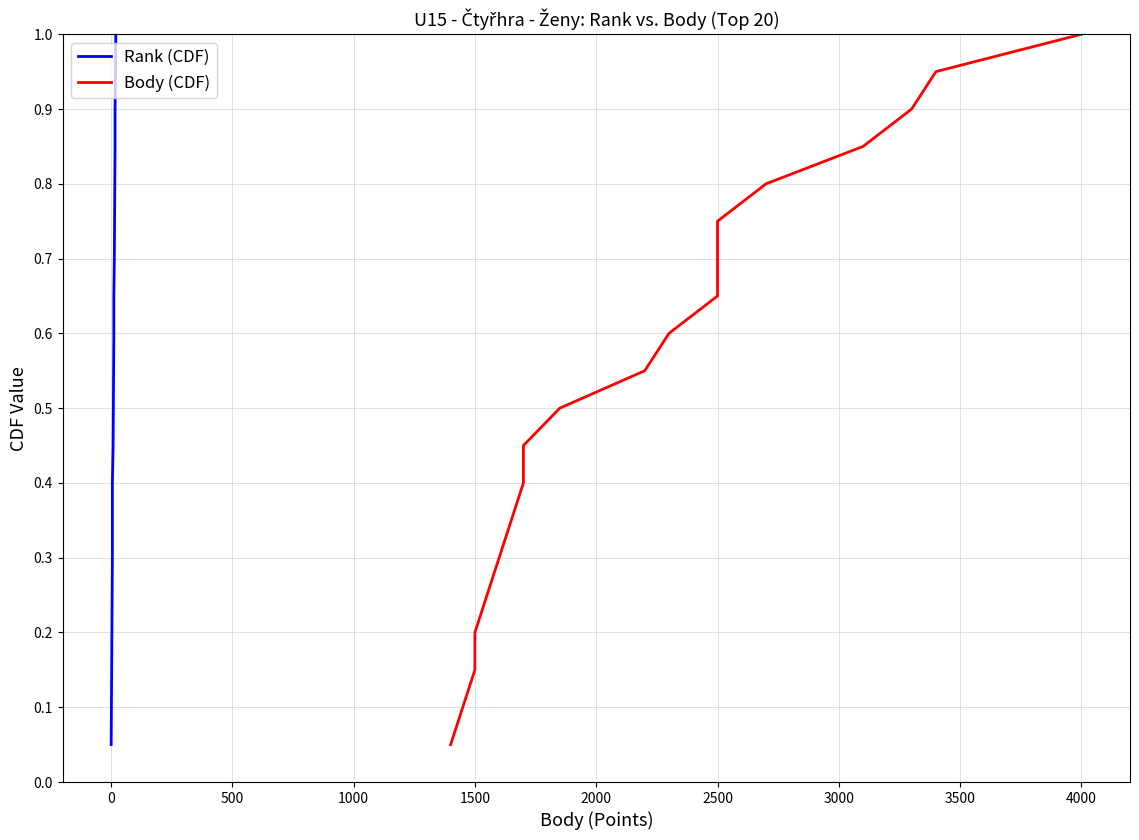

How many lines are shown in the chart?

2